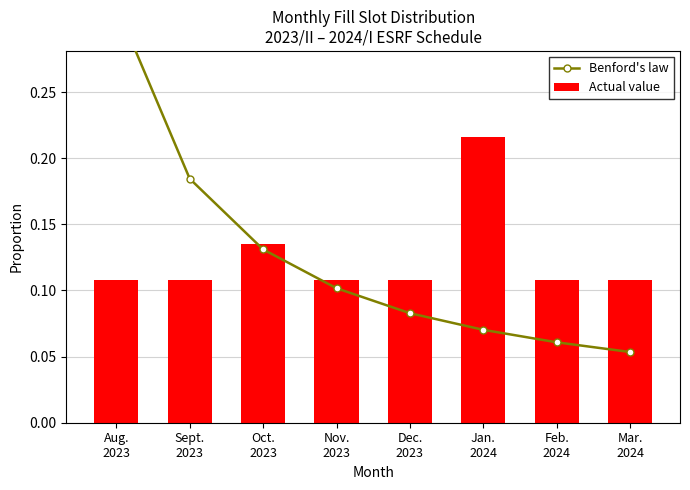

Is the value of Benford's law at Nov.
2023 greater than the value of Actual value at Jan.
2024?

No